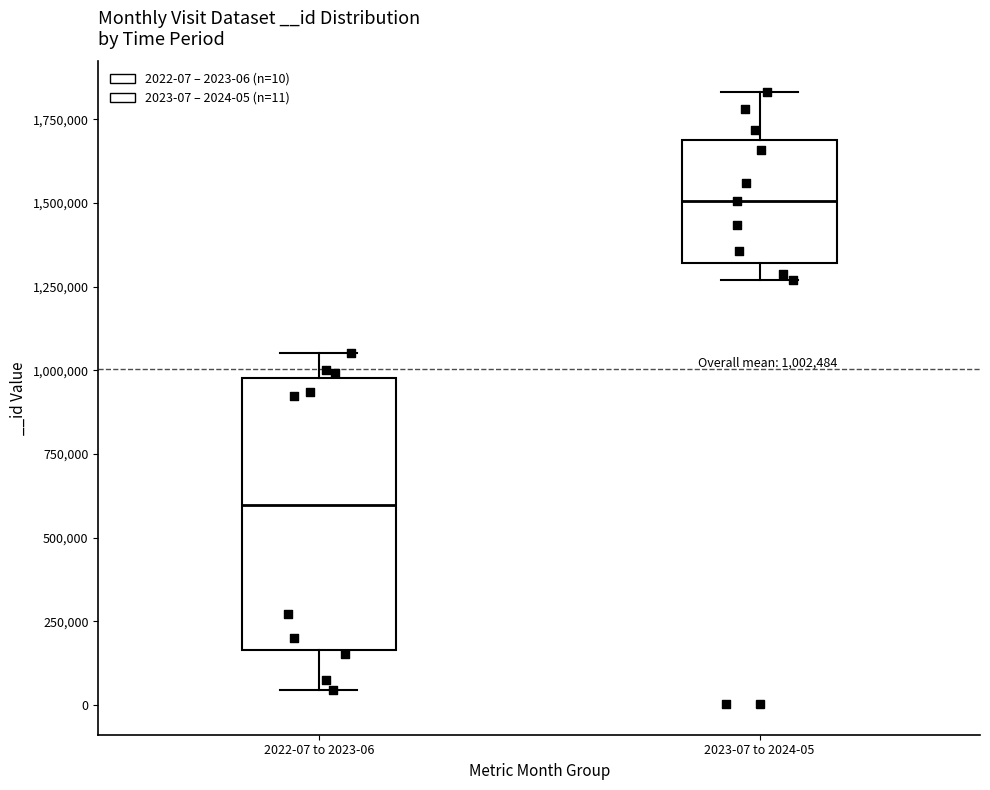

Which box has the lowest median line?

2022-07 to 2023-06